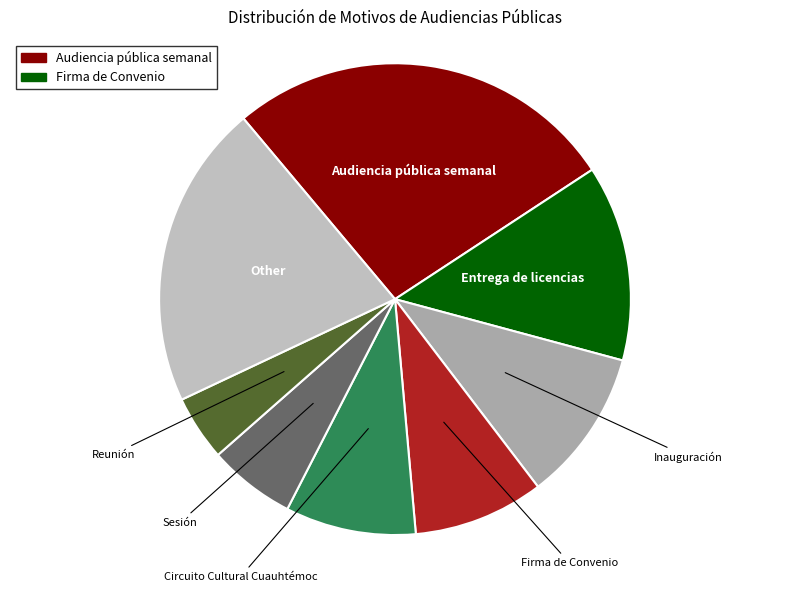

Is Circuito Cultural Cuauhtémoc the majority of the pie?

No